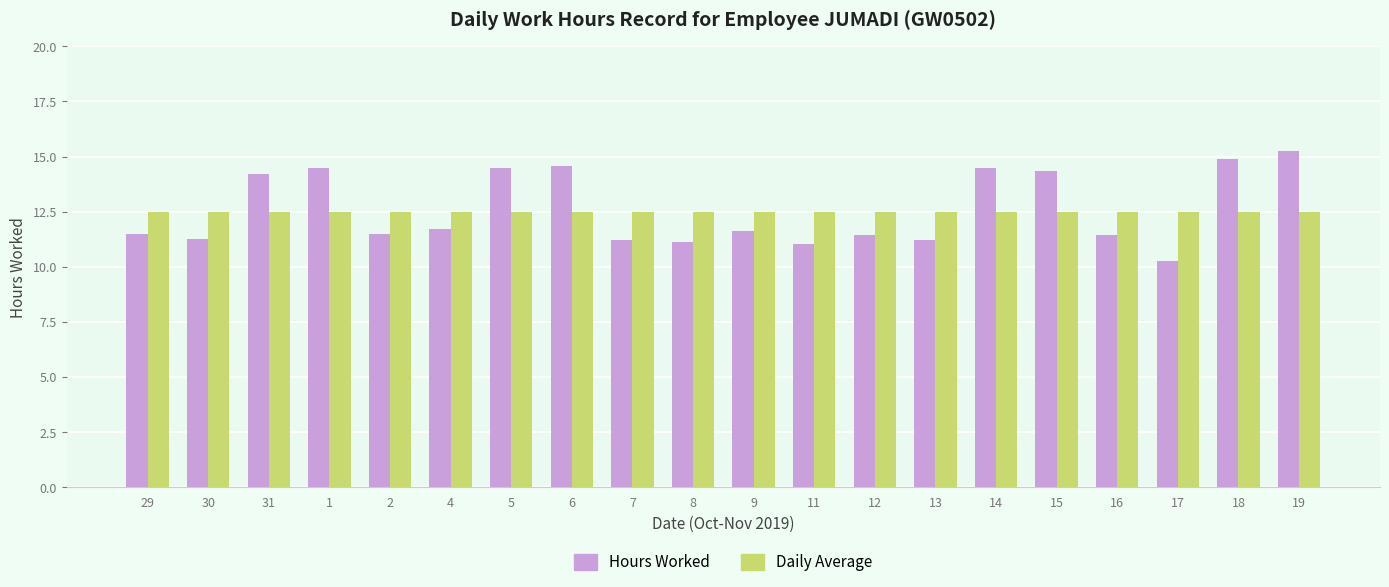

Rank the series at 1 from lowest to highest value.

Daily Average, Hours Worked